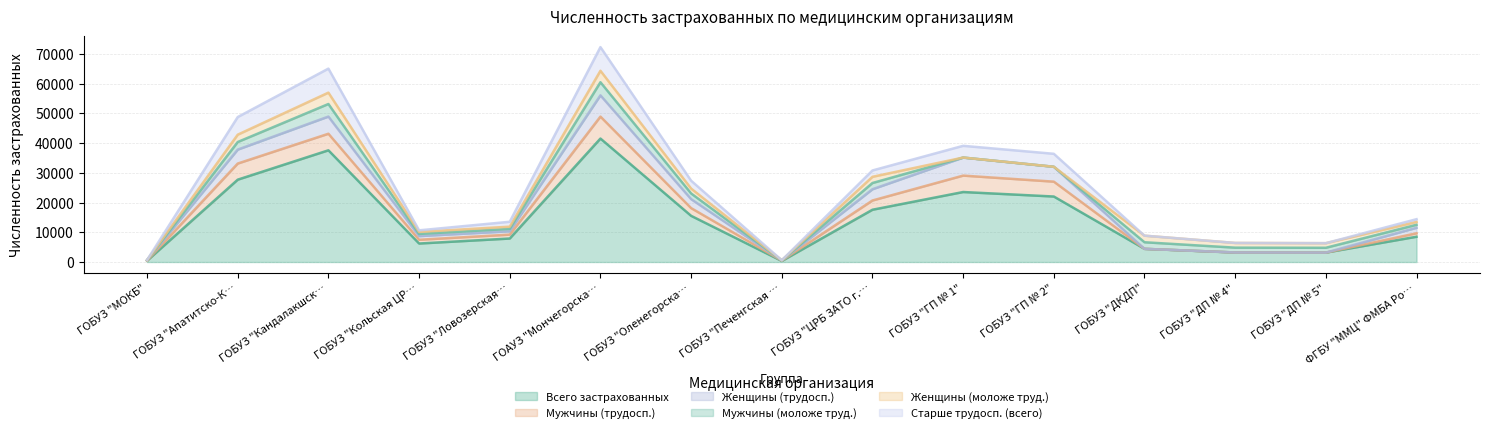

What is the difference between the maximum and minimum values in the Всего застрахованных series?

41194